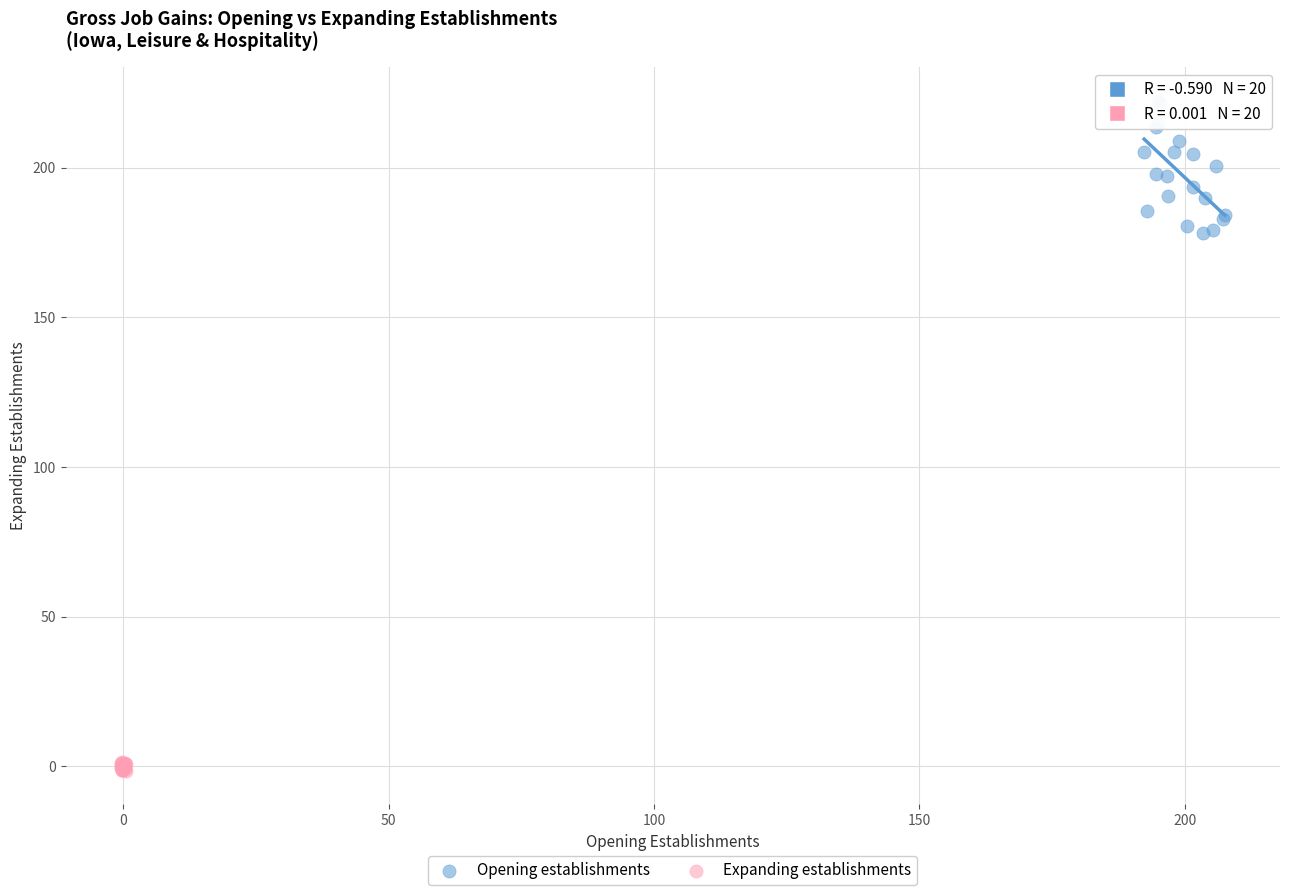

Which series reaches the maximum Y coordinate?

Opening establishments